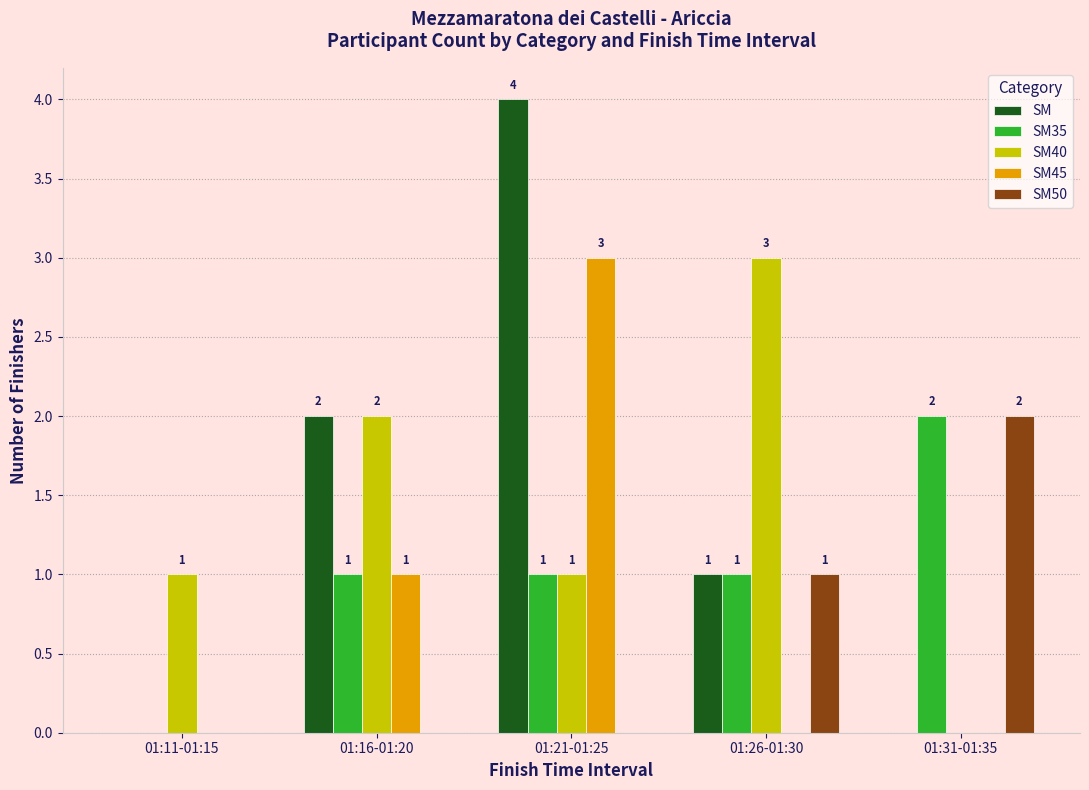

What is the total value across all series at 01:21-01:25?

9